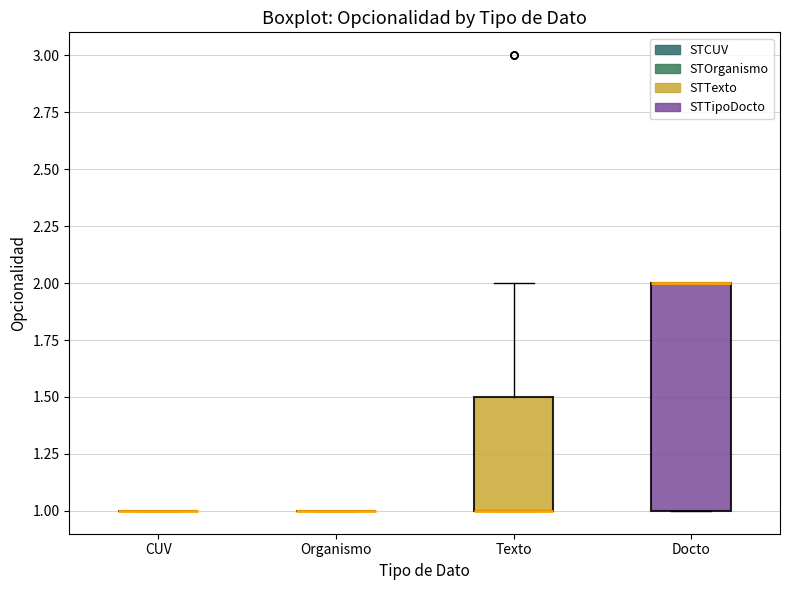

Reading left to right, read every box against the y-axis: the position of its median line, the range the box covers, and the ends of its whiskers. The values are not printed on the chart, so give them approximately, as read against the axis.

CUV: box collapsed to a line at 1.0, whiskers 1.0 to 1.0
Organismo: box collapsed to a line at 1.0, whiskers 1.0 to 1.0
Texto: median 1.0 (drawn on the box's lower edge), box 1.0 to 1.5, whiskers 1.0 to 2.0
Docto: median 2.0 (drawn on the box's upper edge), box 1.0 to 2.0, whiskers 1.0 to 2.0